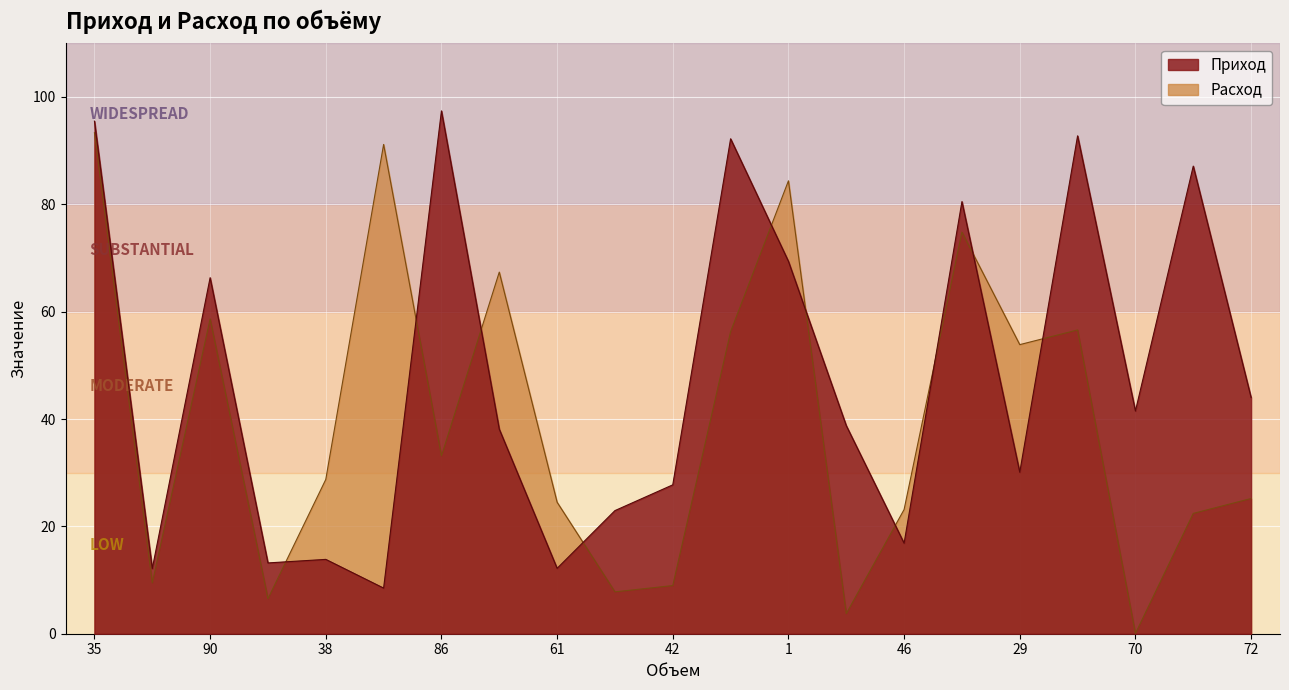

The Приход series shows 3.5 at 48. True or false?

False